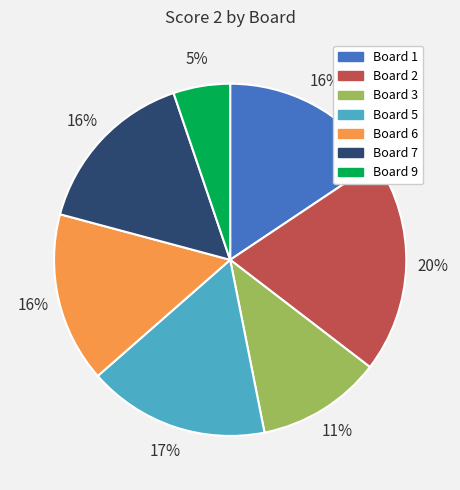

To the nearest percent, what is the average slice percentage?

14%